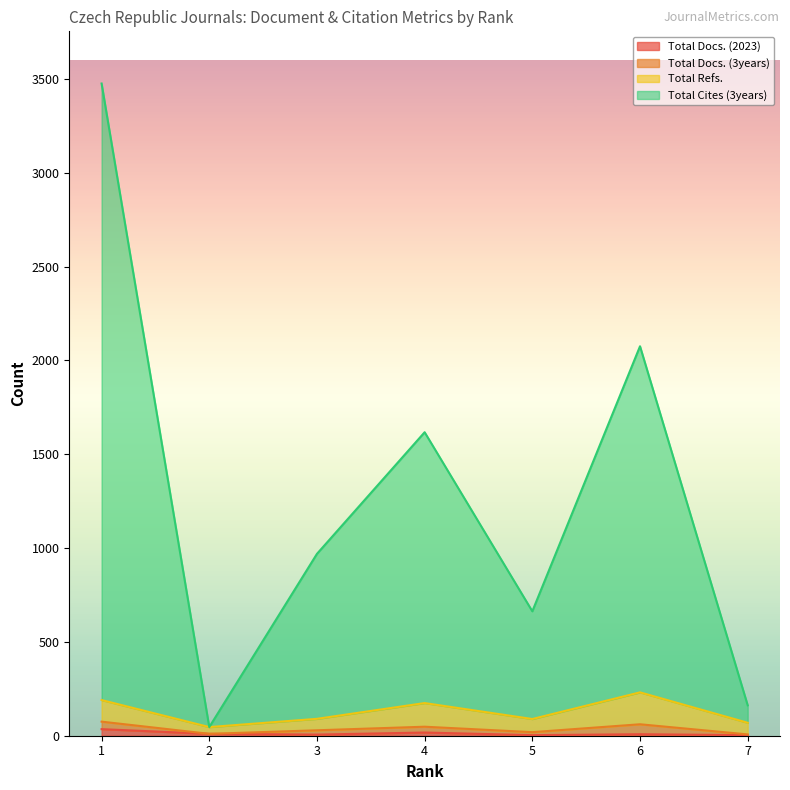

What is the sum of the Total Docs. (2023) values at 1 and 6?

43